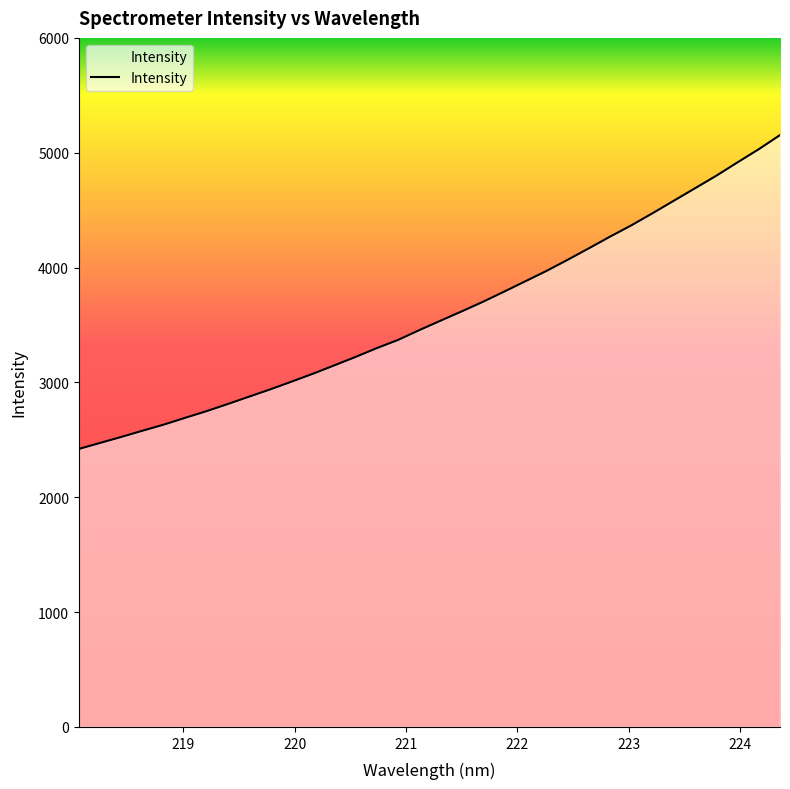

What is the greatest value displayed?

5153.6